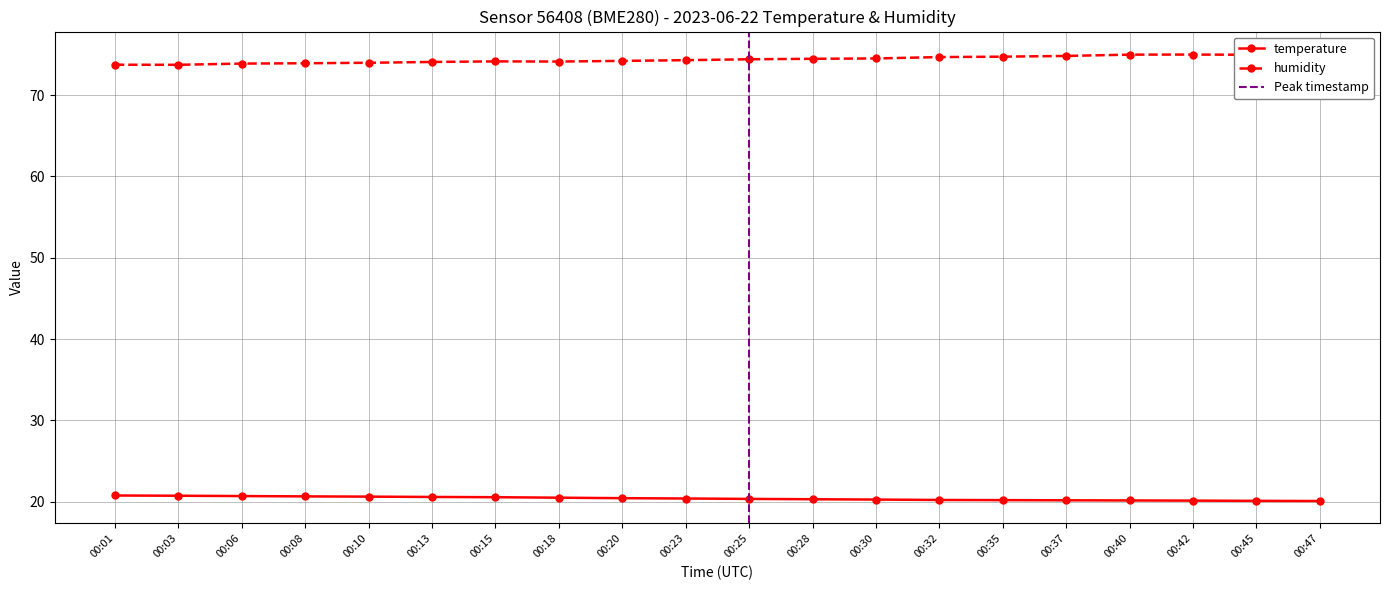

Count the number of categories in the chart.

20